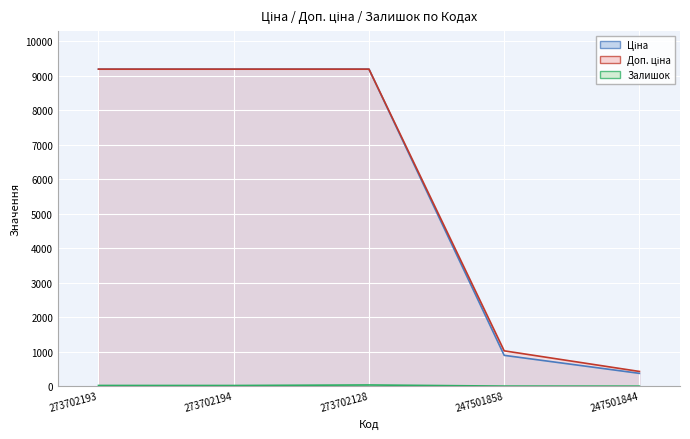

Rank the series at 273702128 from lowest to highest value.

Залишок, Ціна, Доп. ціна